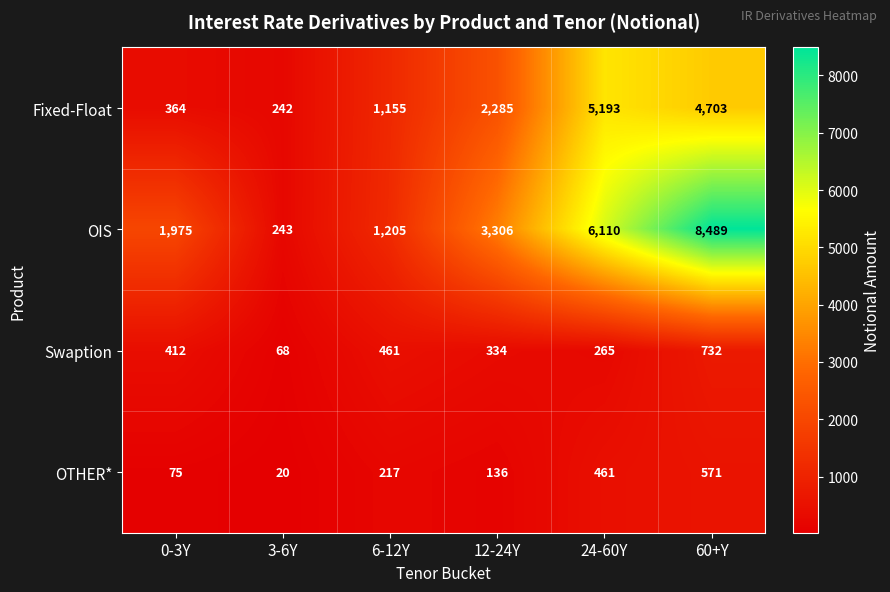

At which category is the sum across all series the highest?

60+Y